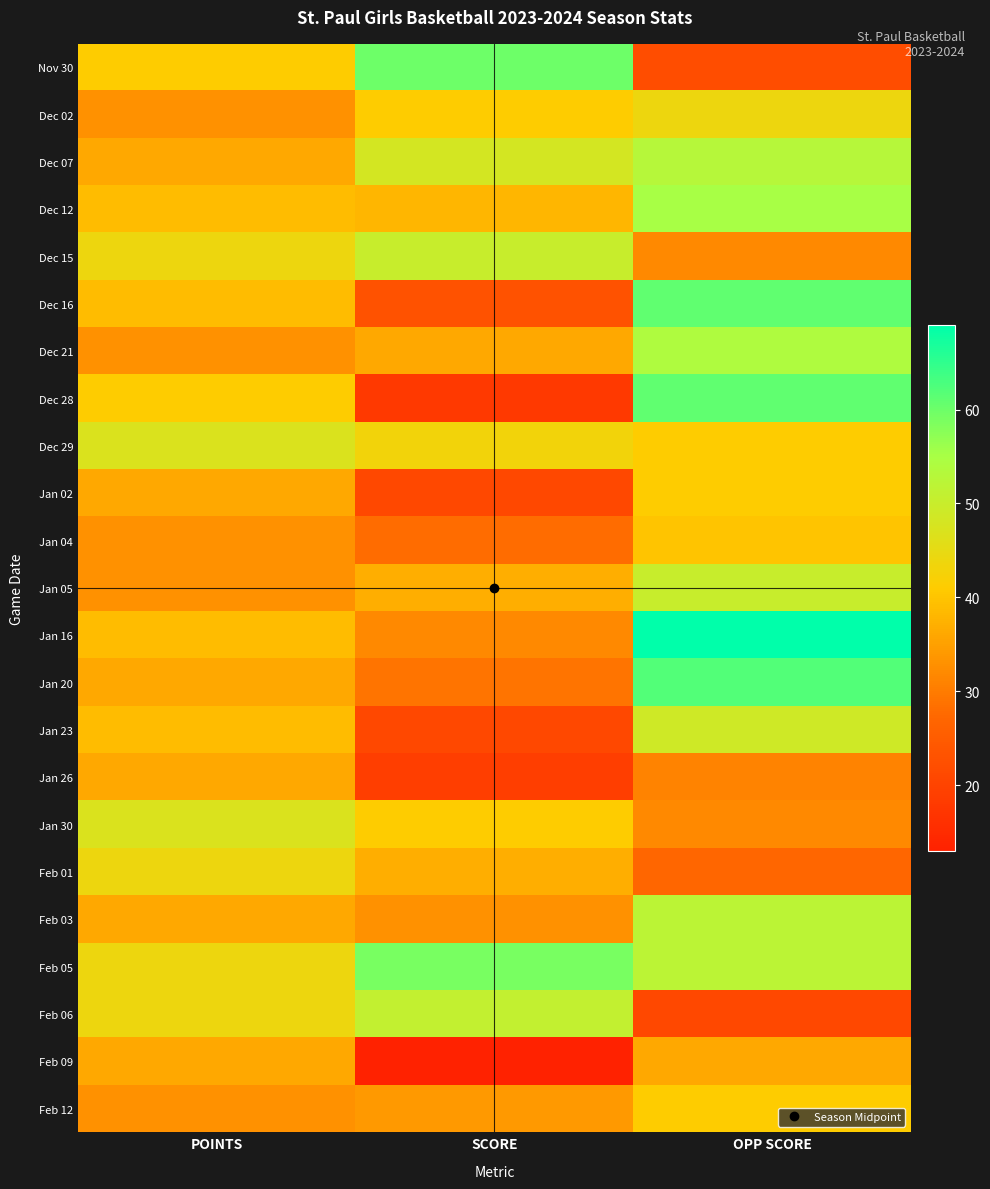

Which has a higher value, POINTS or OPP SCORE?

POINTS